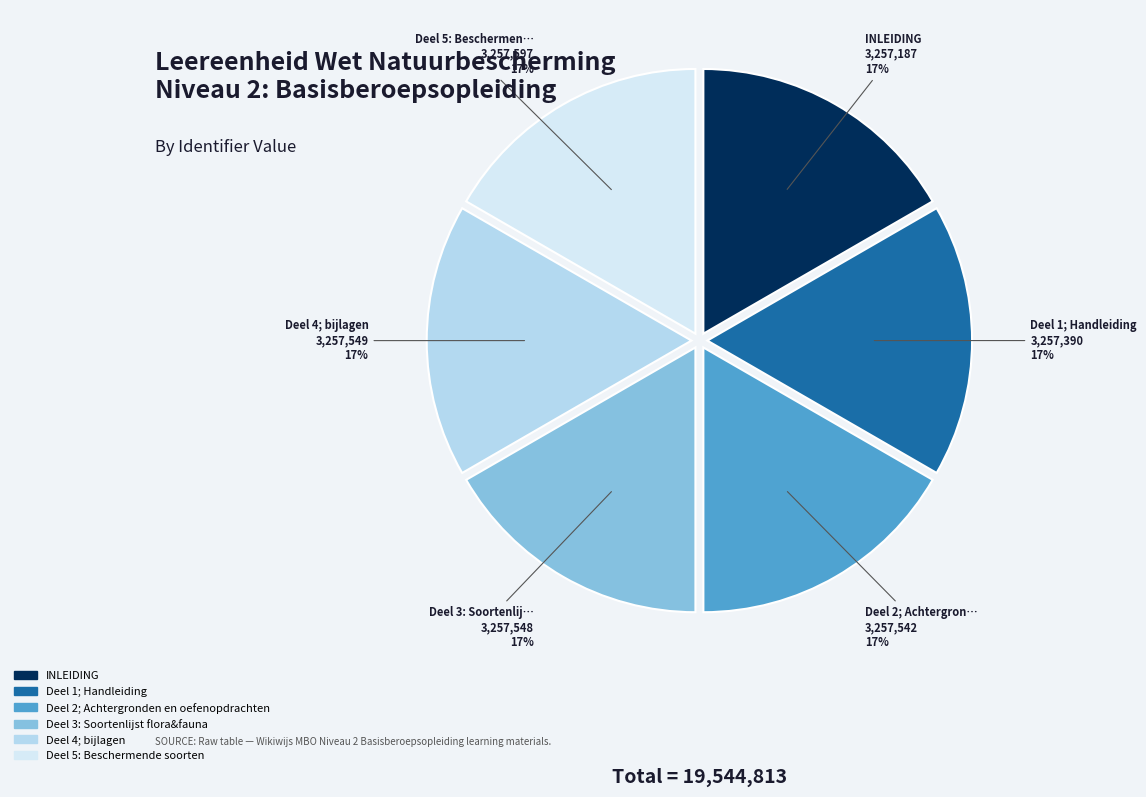

Is Deel 4; bijlagen the majority of the pie?

No